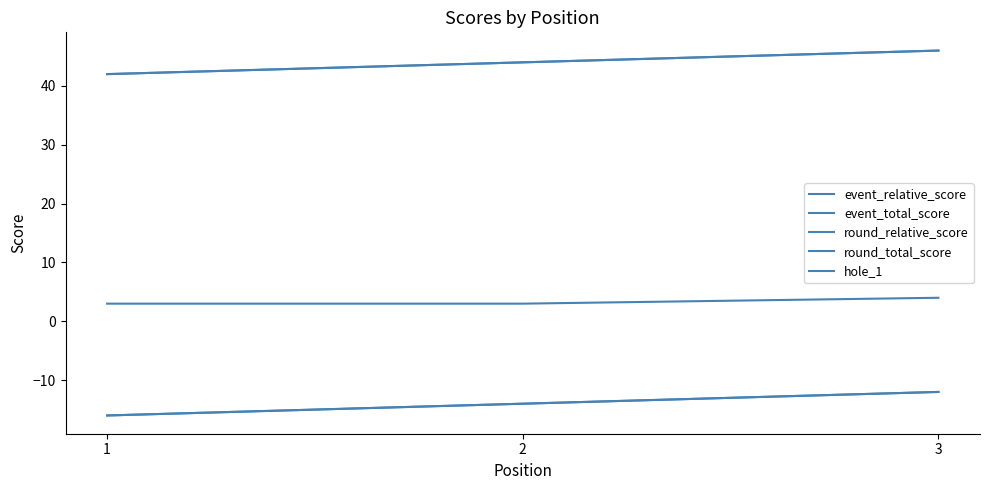

Does the chart have visible grid lines?

No